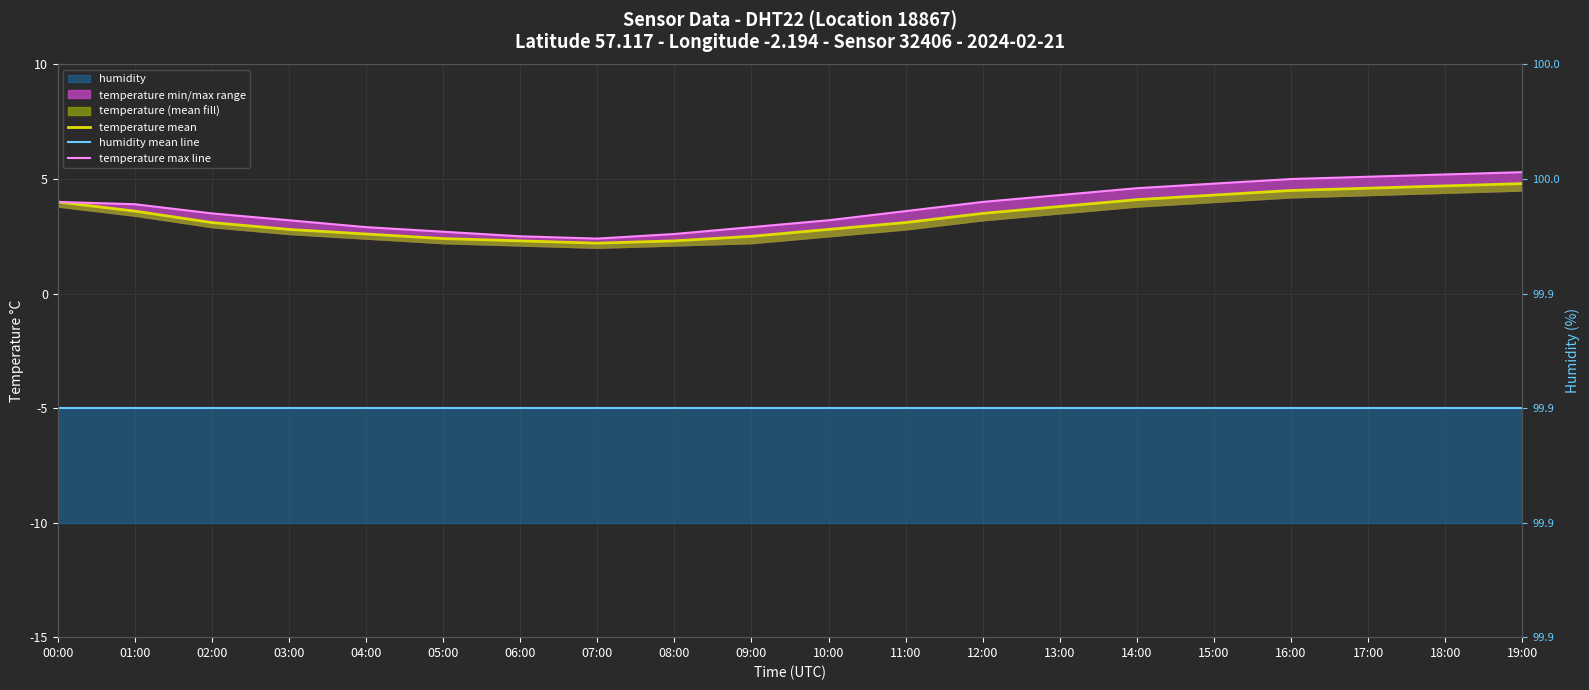

What is the label of the 8th point from the left?

07:00